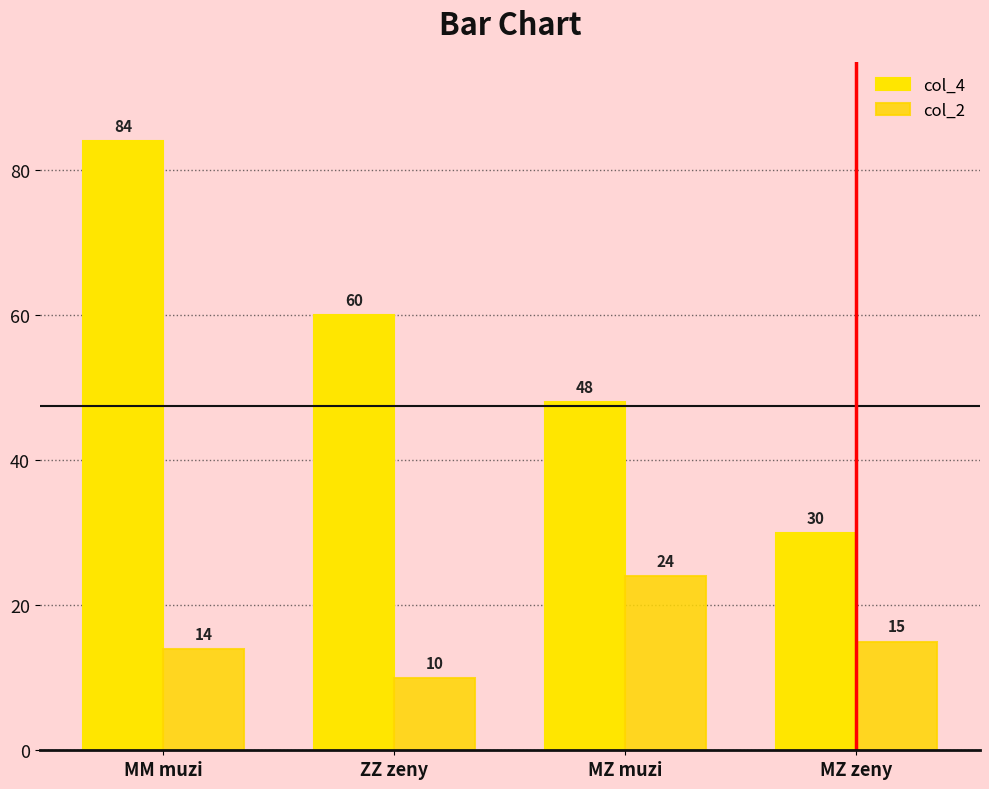

Is the value of col_2 at MZ muzi greater than the value of col_4 at ZZ zeny?

No